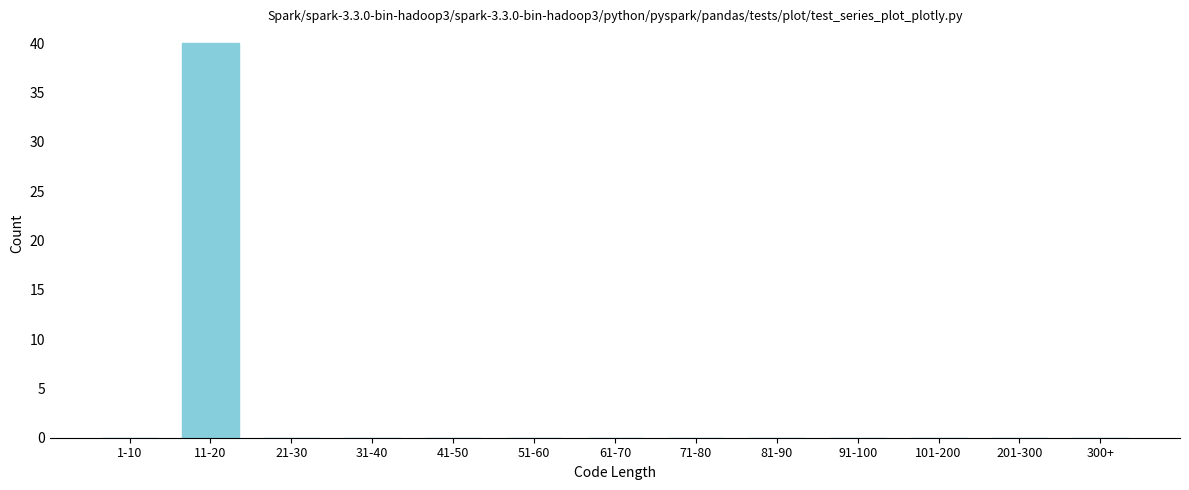

Reading right to left, extract all data points from this chart.

300+=0	201-300=0	101-200=0	91-100=0	81-90=0	71-80=0	61-70=0	51-60=0	41-50=0	31-40=0	21-30=0	11-20=40	1-10=0